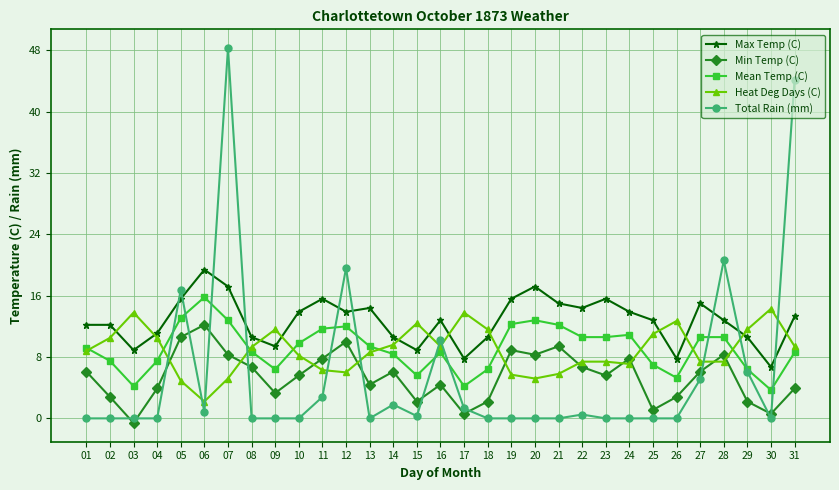

Which category has the highest value across all series?

07